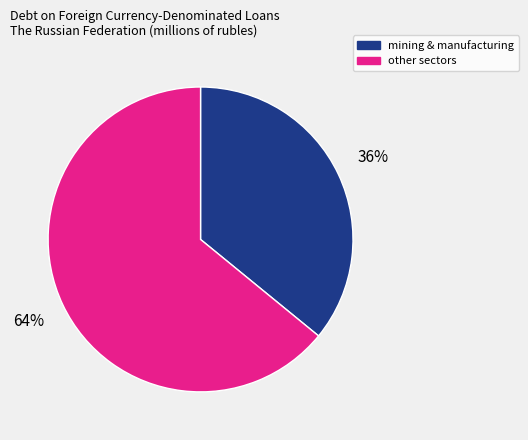

Combined, do mining & manufacturing and other sectors account for over 50%?

Yes